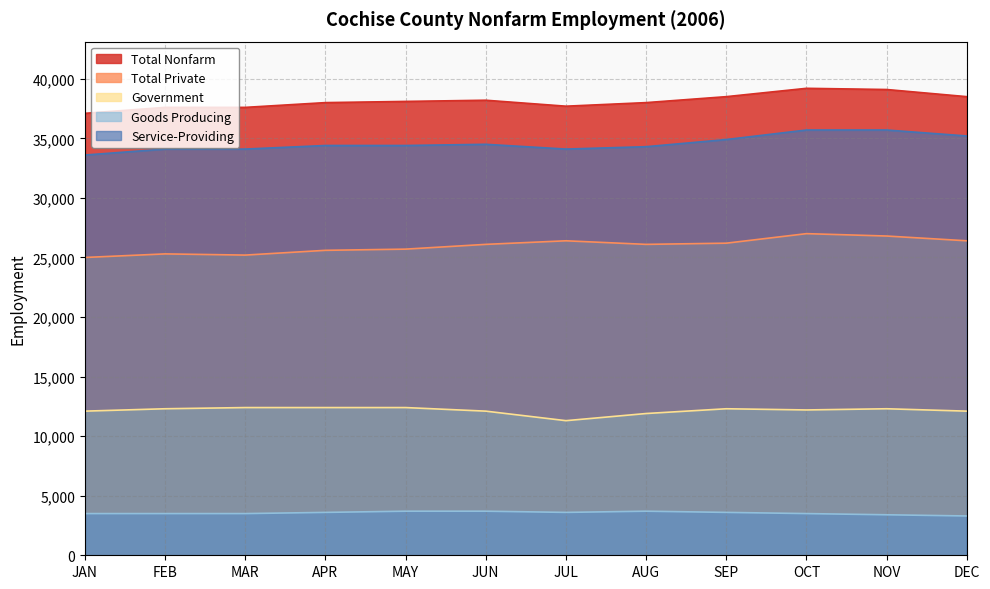

Between FEB and OCT, which series saw the biggest shift?

Total Private